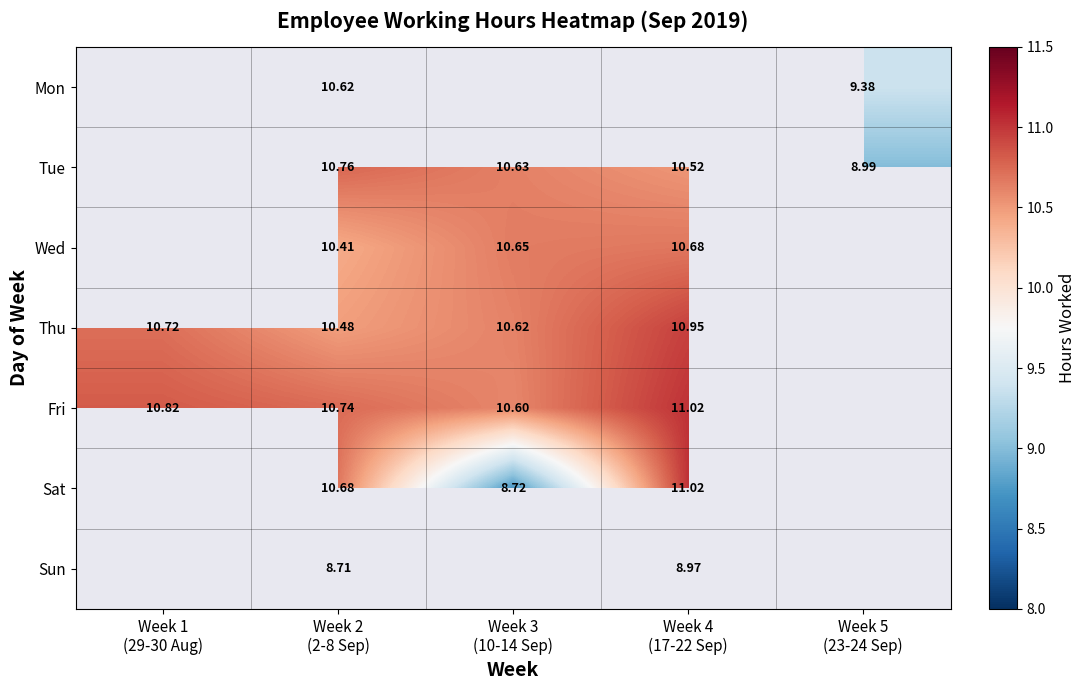

The value of Fri at Week 4 (17-22 Sep) is 11.0. True or false?

True